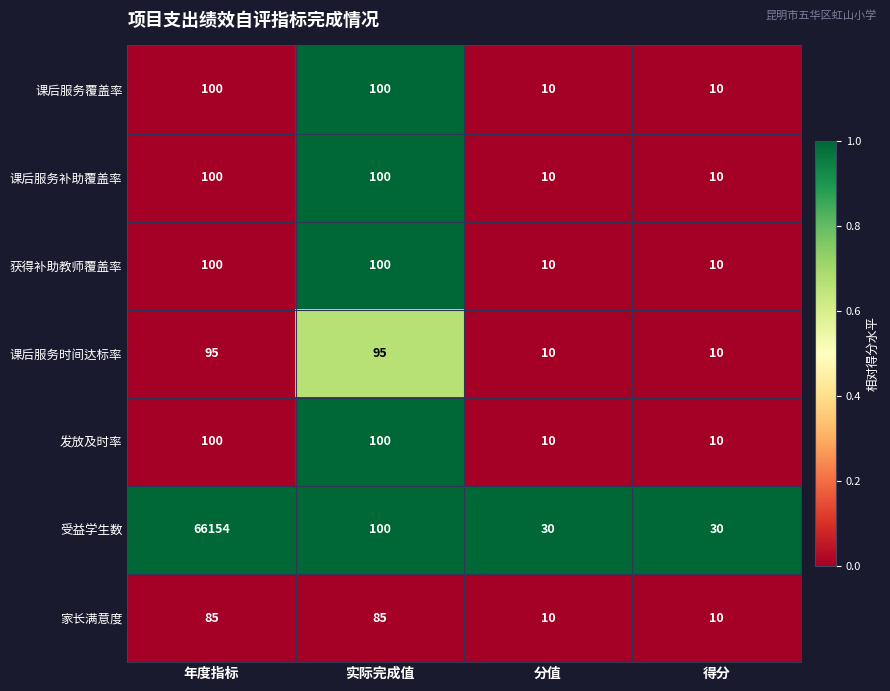

The 家长满意度 series shows 3 at 分值. True or false?

False